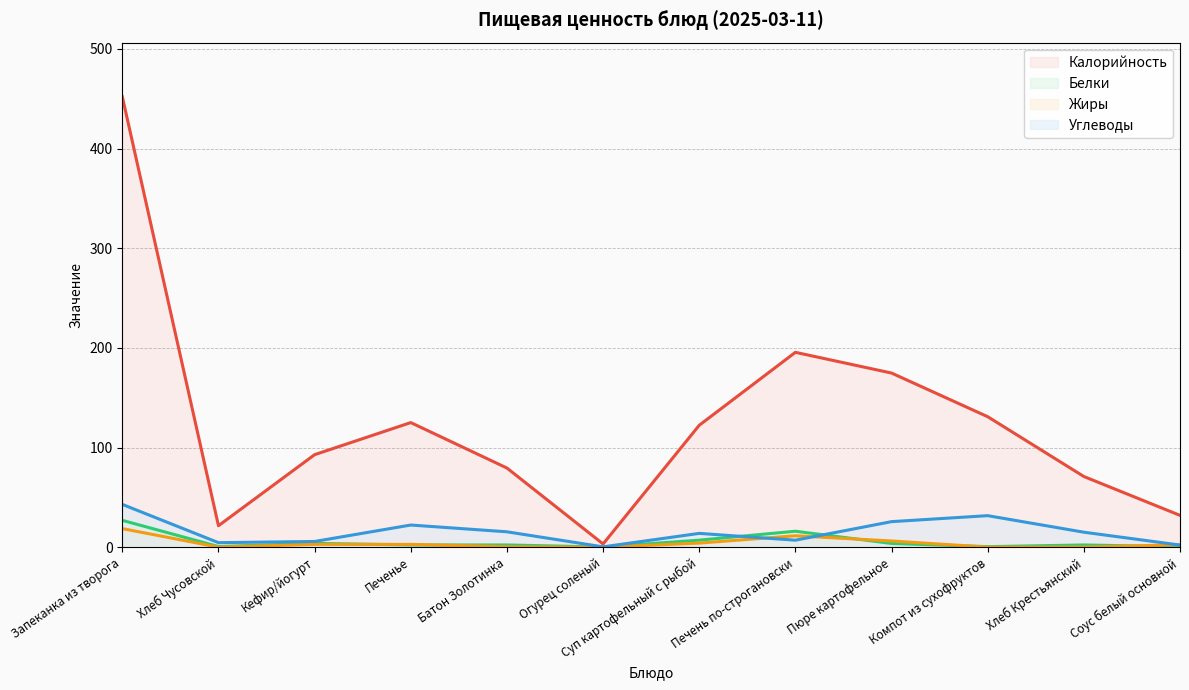

True or false: Жиры and Углеводы intersect in this chart.

True